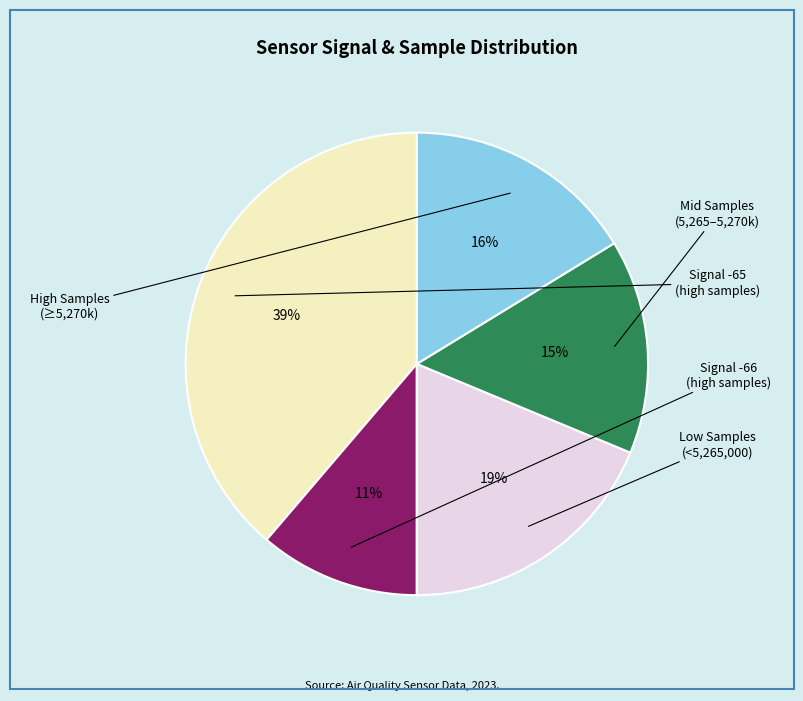

Does any single category account for the majority?

No